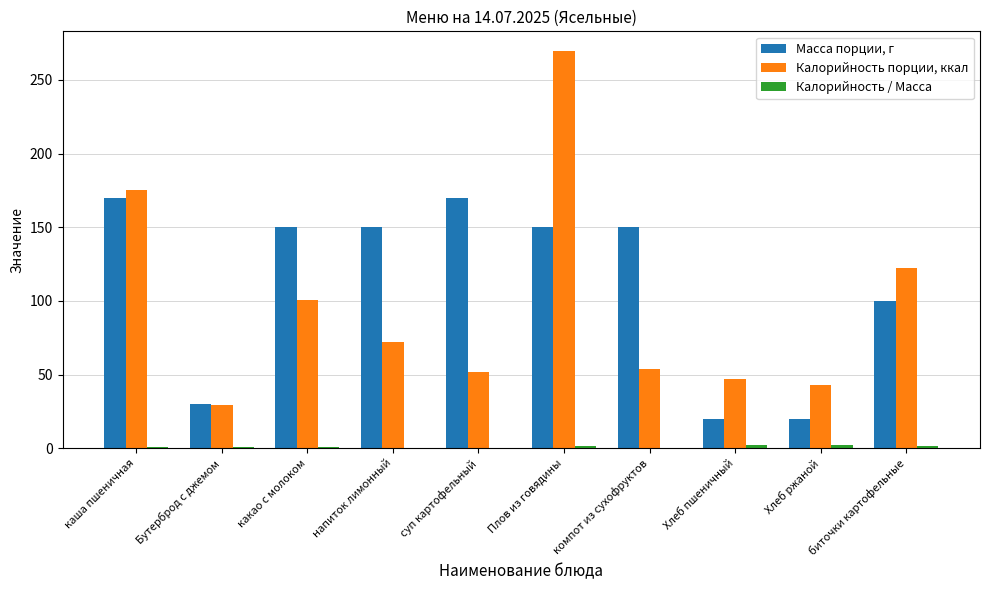

Which label corresponds to the largest value in the chart?

Плов из говядины